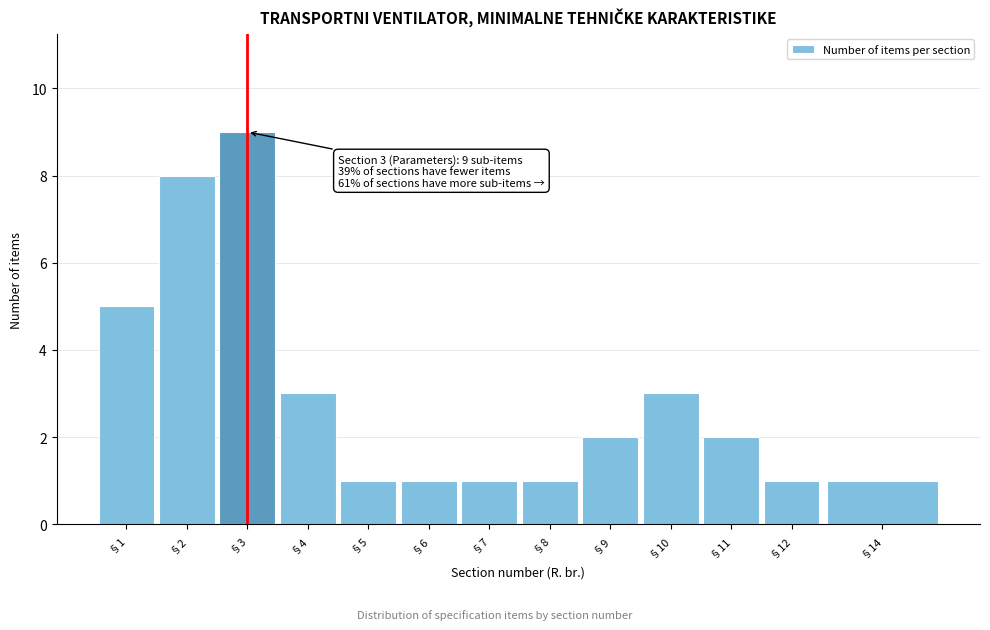

Reading left to right, transcribe all the data shown in this chart.

§1=5	§2=8	§3=9	§4=3	§5=1	§6=1	§7=1	§8=1	§9=2	§10=3	§11=2	§12=1	§14=1